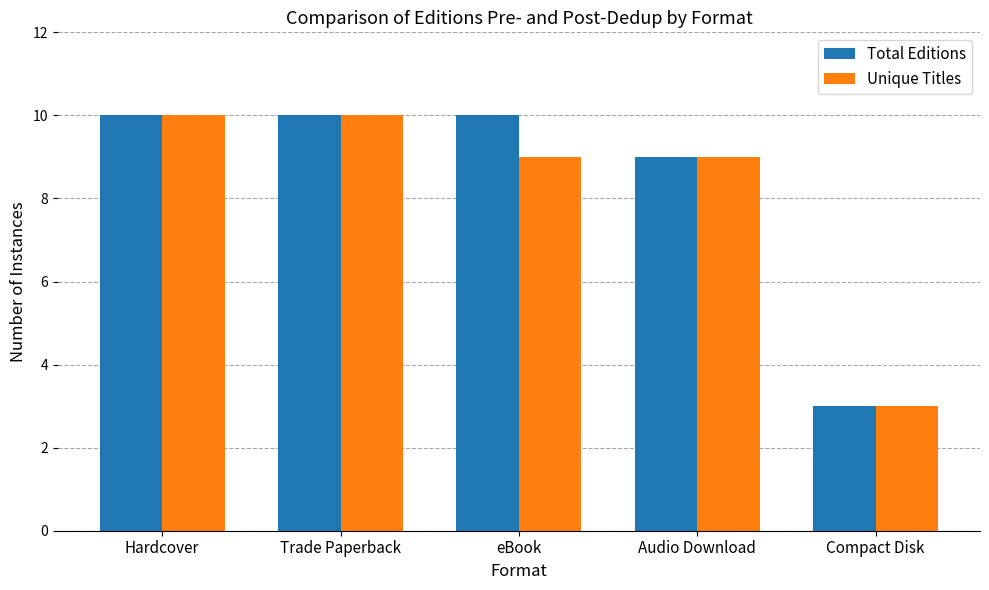

What is the total value across all series at Audio Download?

18